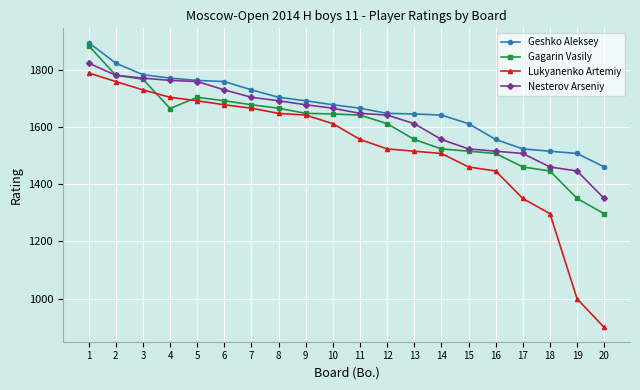

Which series has the largest total across all categories?

Geshko Aleksey